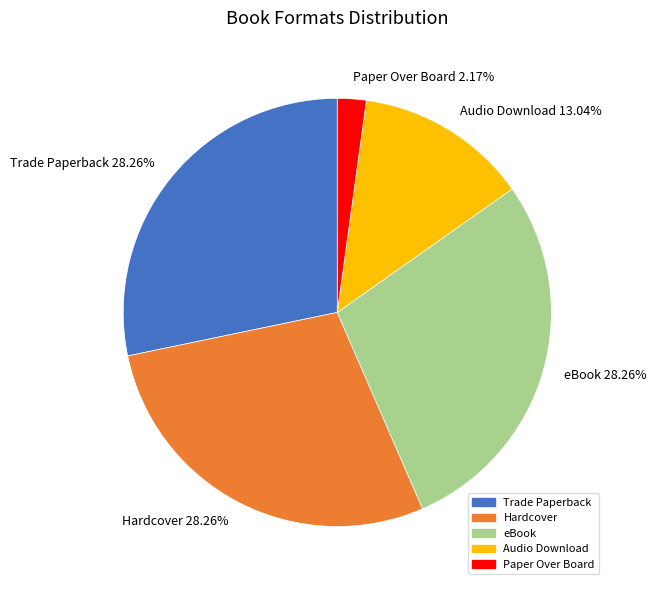

Do eBook 28.26% and Audio Download 13.04% together represent more than half of the pie?

No